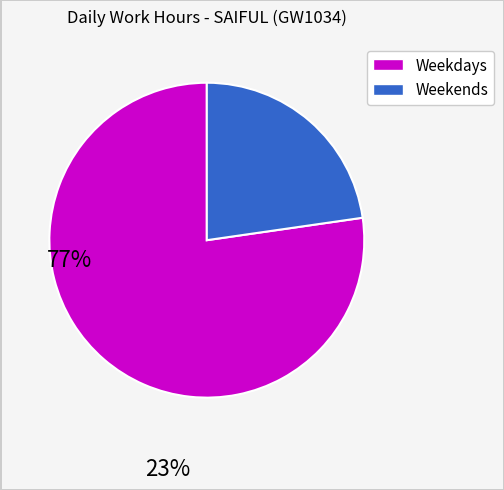

Is there any slice that represents more than half of the pie?

Yes